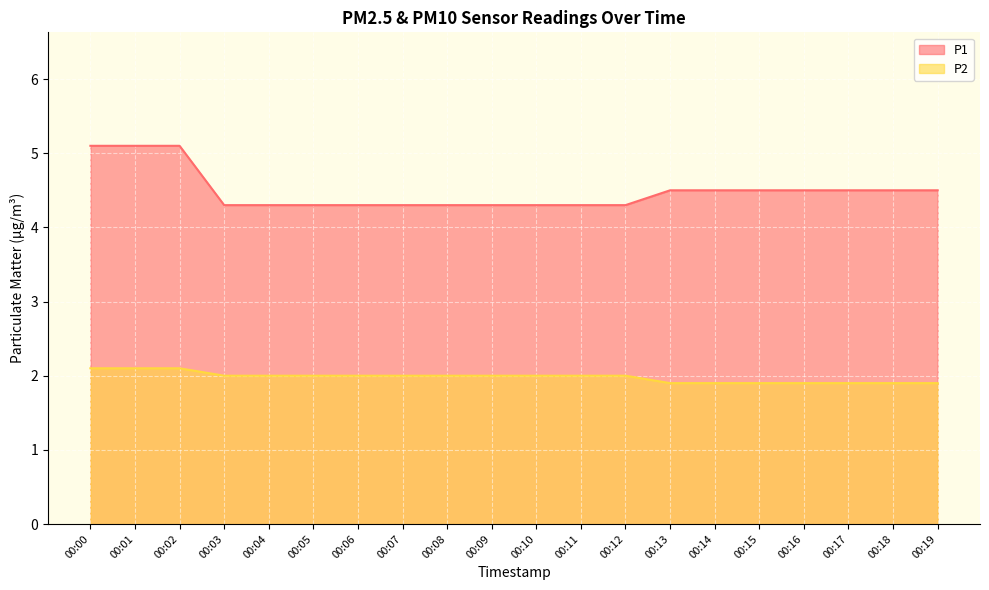

How many lines are shown in the chart?

2